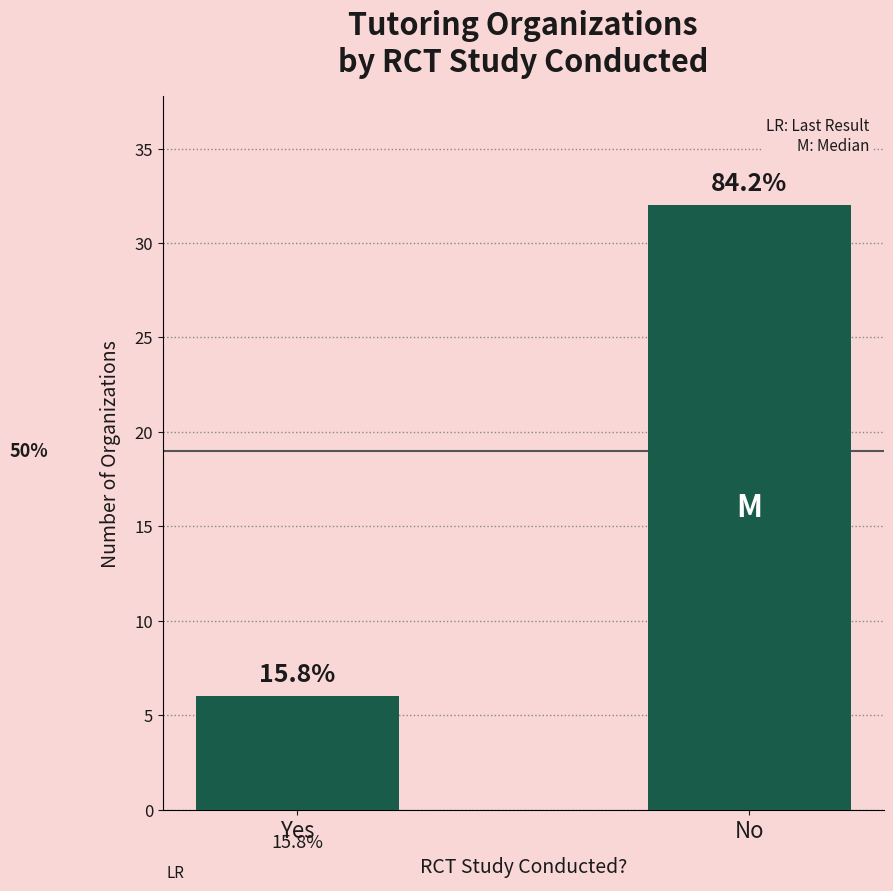

How many values are between 6 and 32?

2